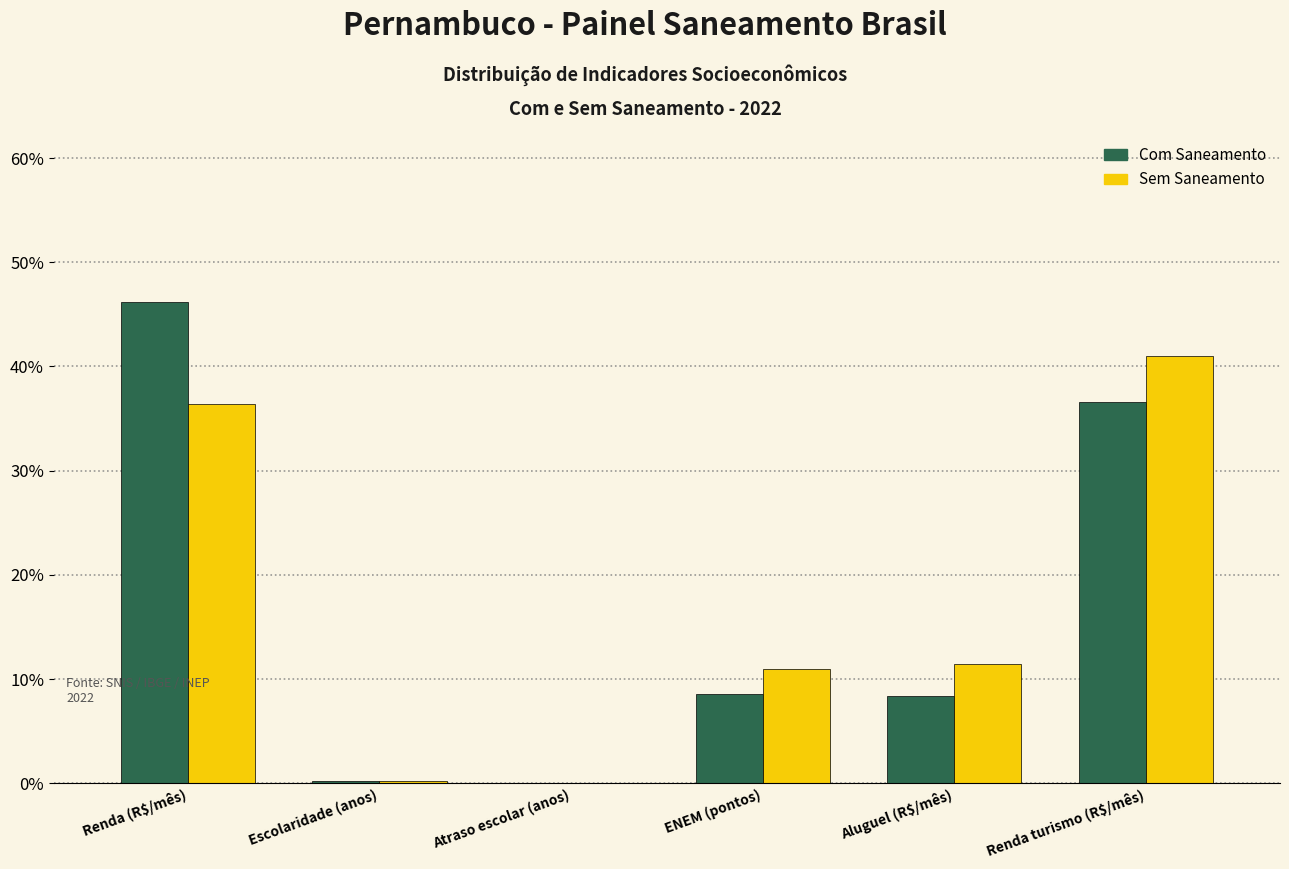

Does the chart contain stacked bars?

No